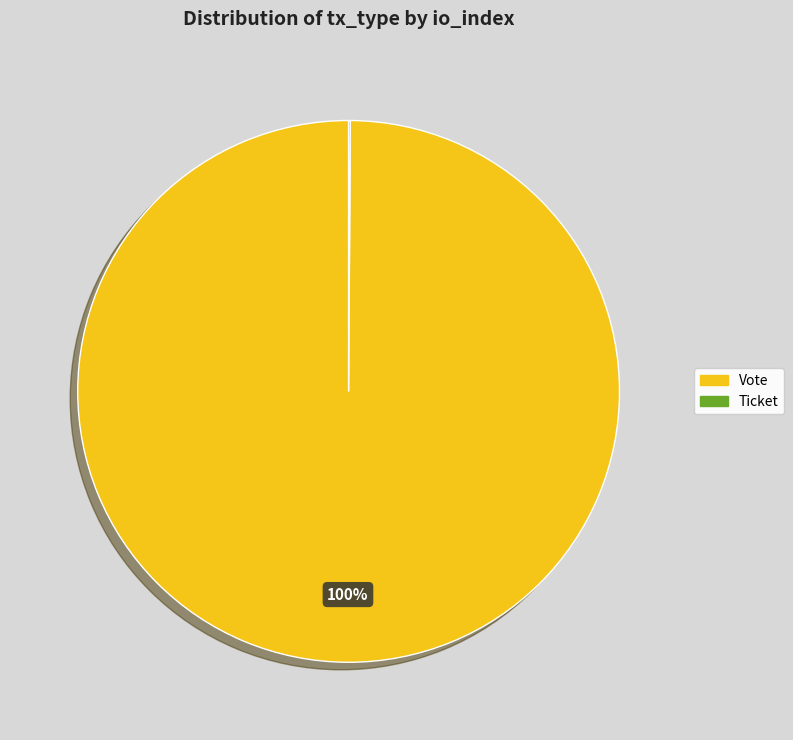

To the nearest percent, what is the average slice percentage?

50%